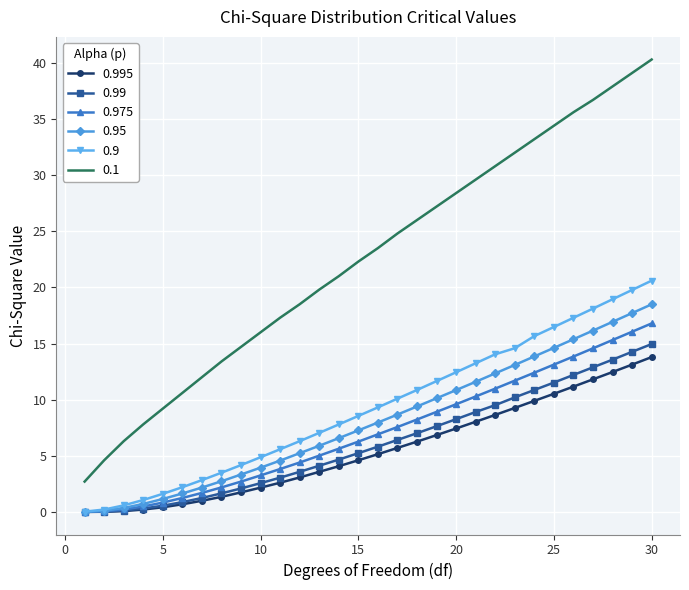

What is the greatest value displayed?

40.3